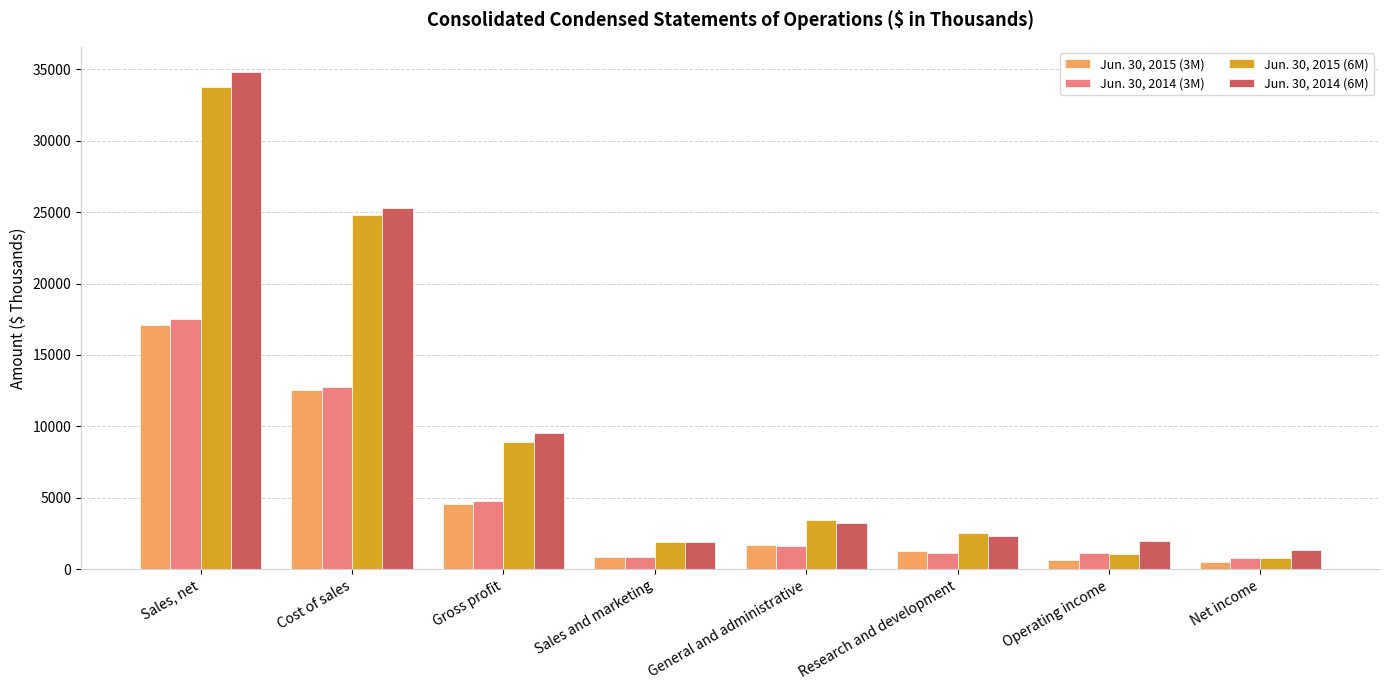

What is the difference between the Jun. 30, 2014 (6M) values at Gross profit and Sales, net?

25272